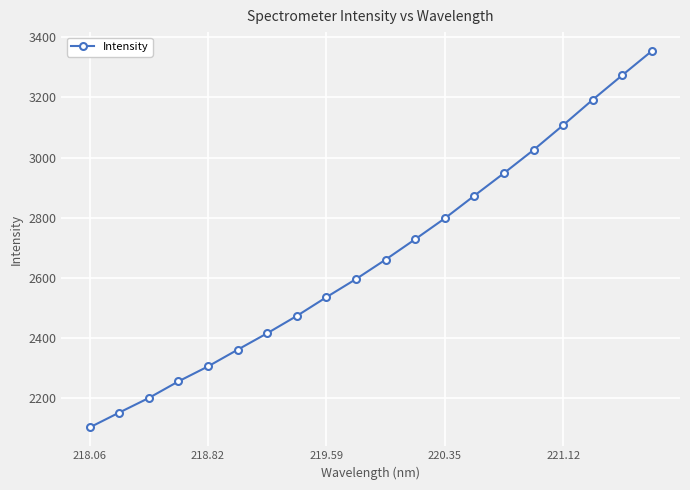

What is the minimum value shown in the chart?

2103.5